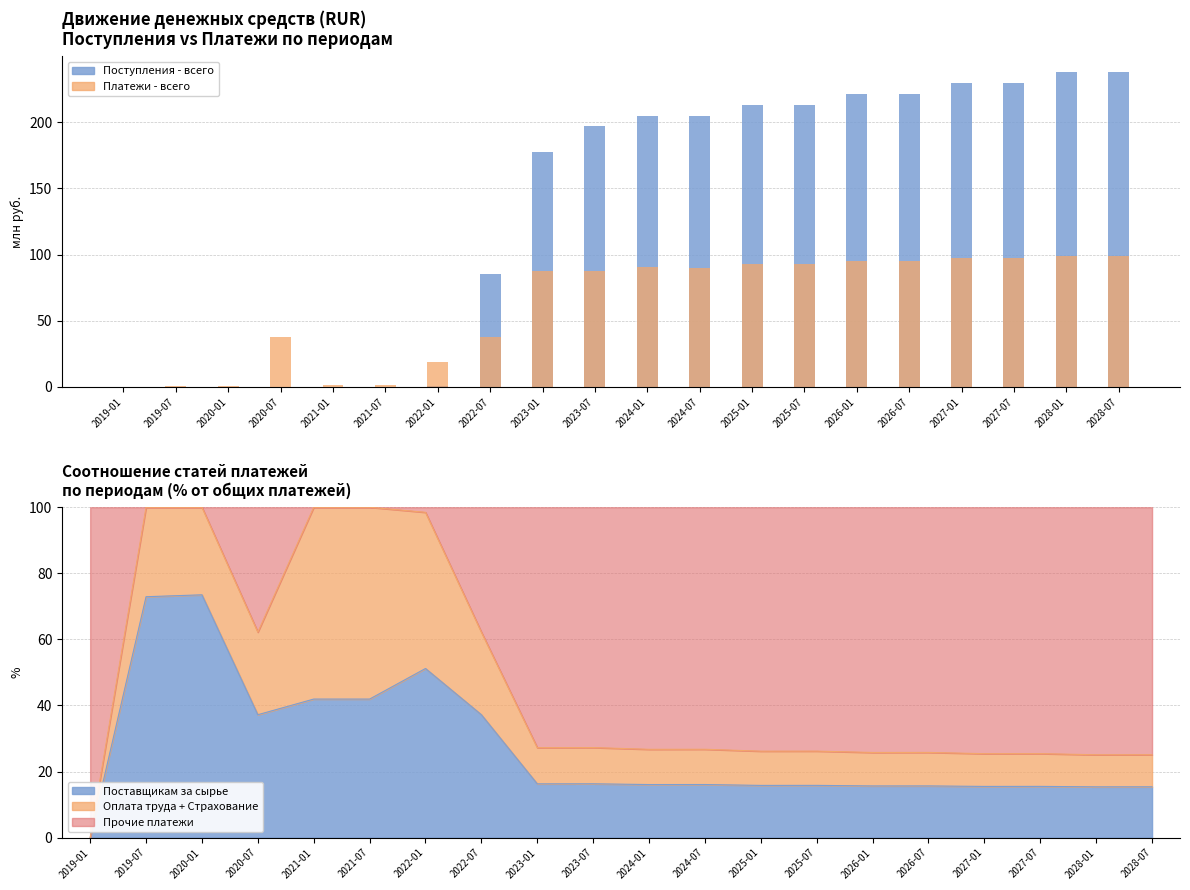

Between 2021-01 and 2028-07, which series saw the biggest shift?

Поступления - всего